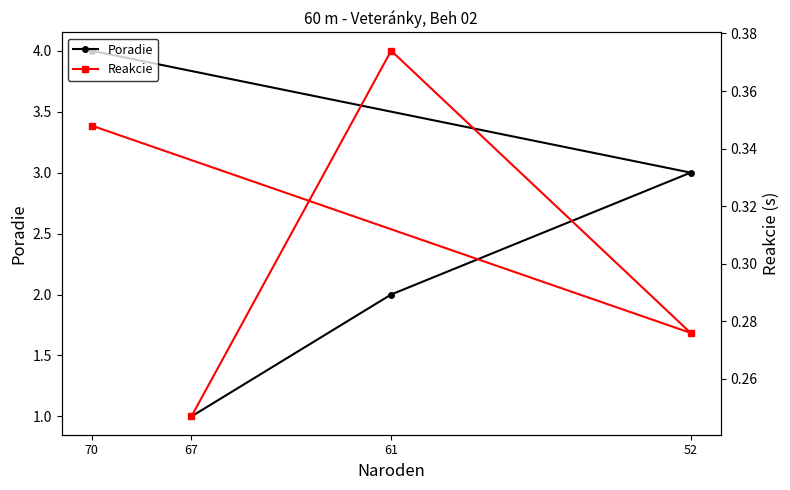

True or false: Poradie and Reakcie cross at least once.

False